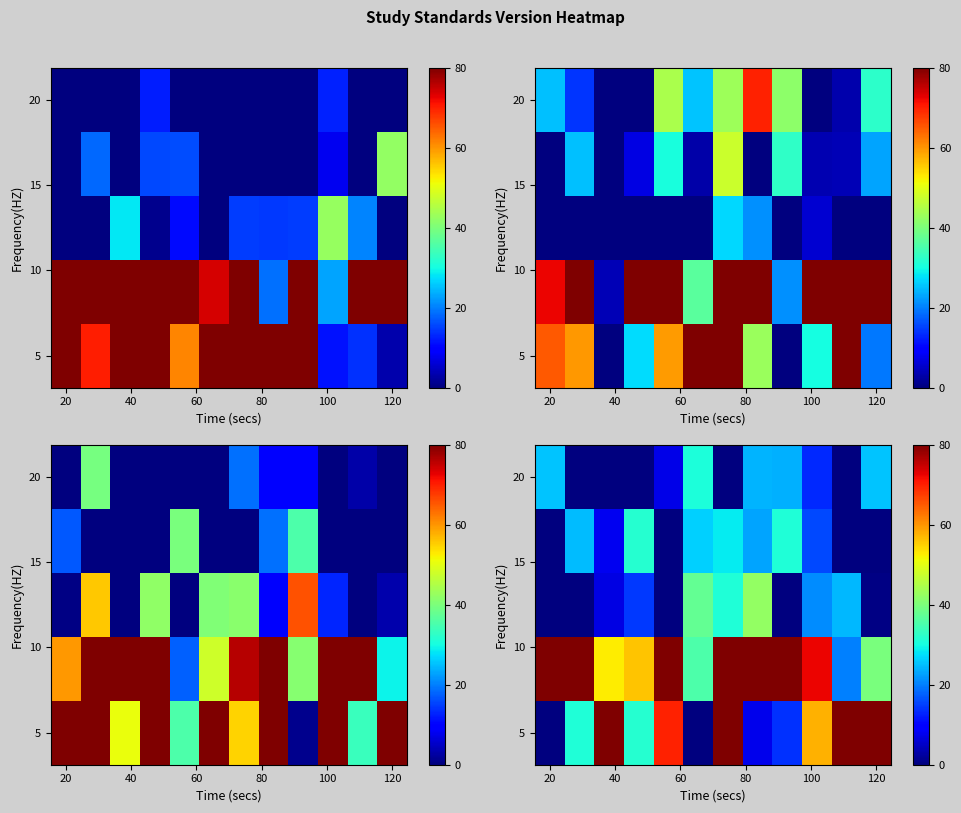

What is the spread (max minus min) of values at 8?

80.0